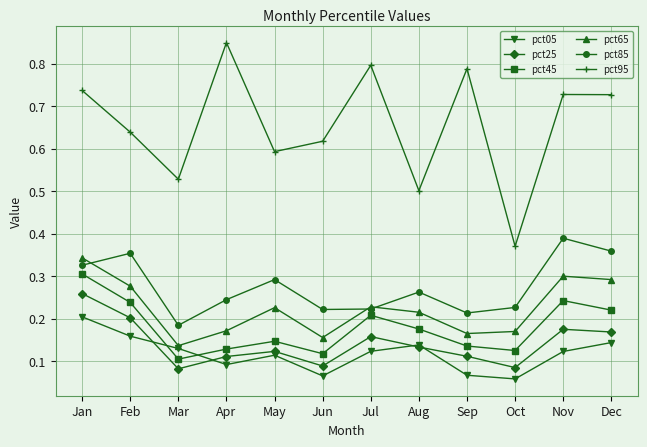

True or false: pct25 has a value of 0.0 at Dec.

False